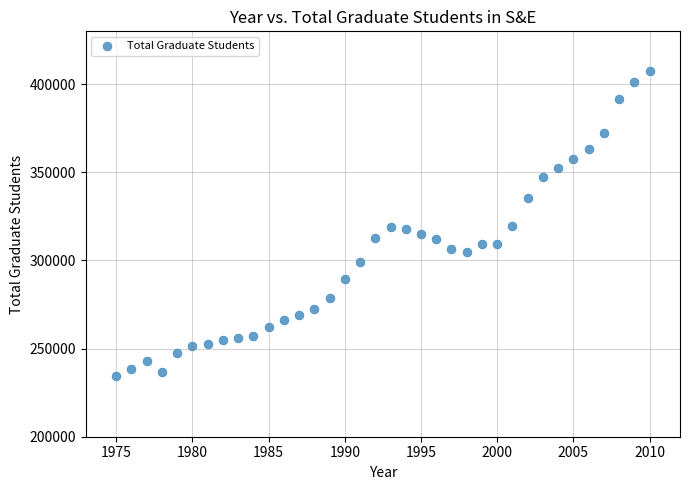

What is the range of X values (max minus min)?

35